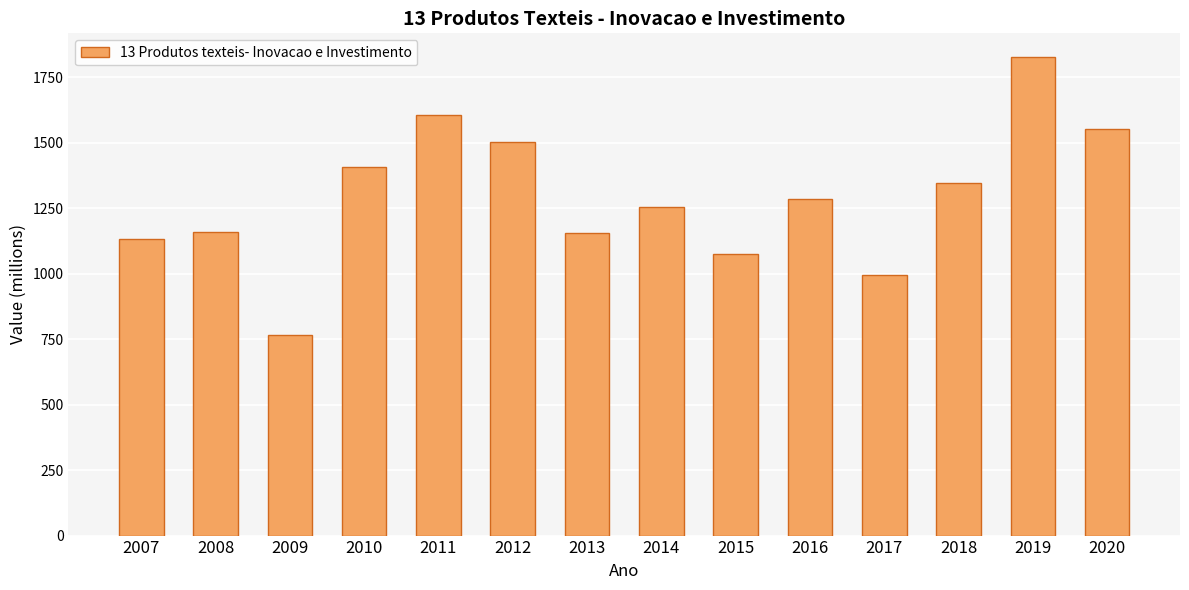

At which label is the value closest to 1296?

2016